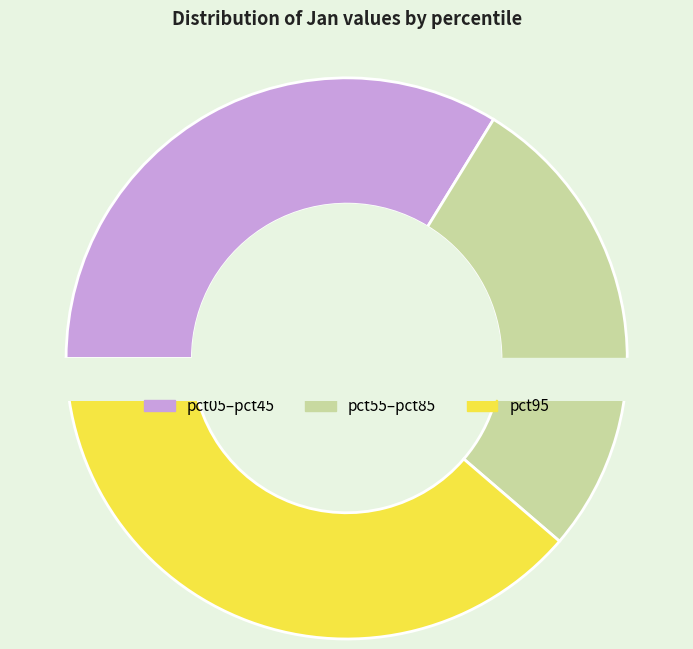

To the nearest percent, what percentage of the pie is pct85?

7%